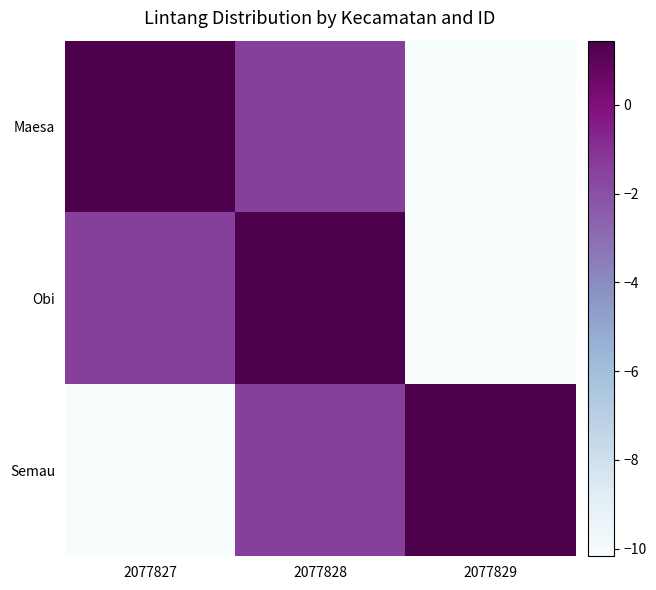

How many series are shown in this chart?

3